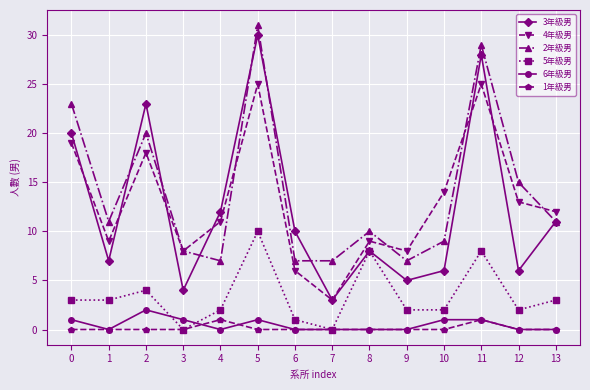

What are all the series names shown in the legend?

3年級男, 4年級男, 2年級男, 5年級男, 6年級男, 1年級男